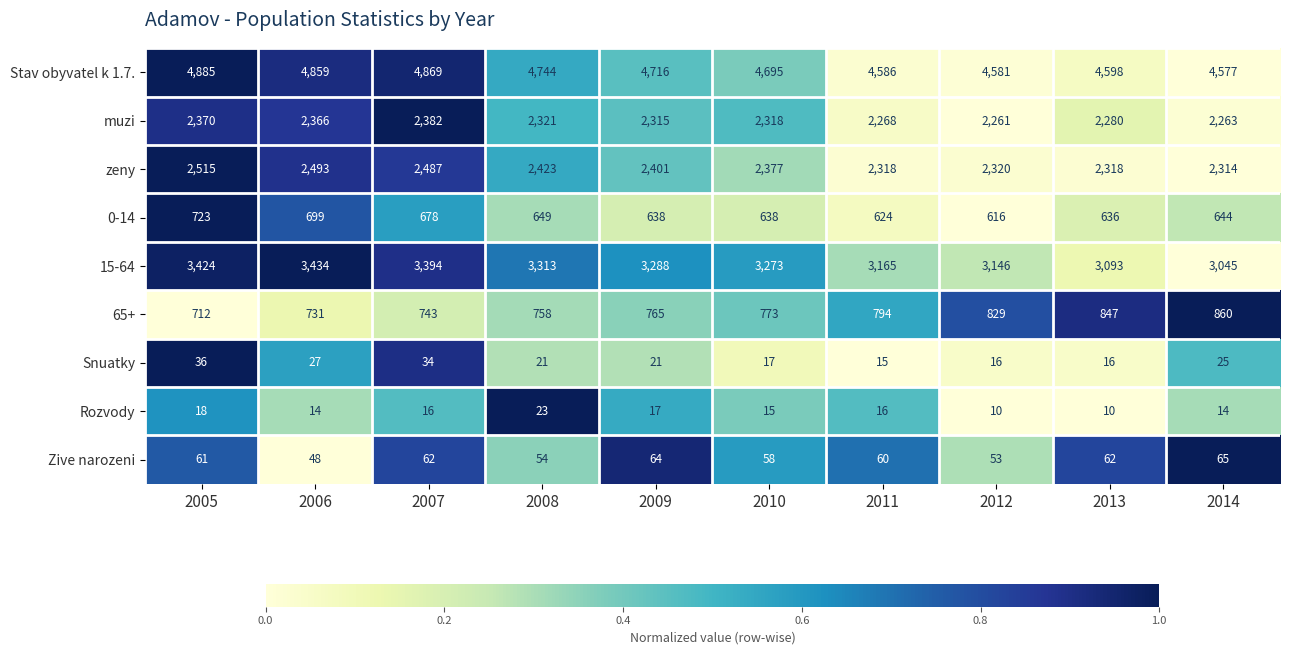

Rank the series by their maximum value, from highest to lowest.

Stav obyvatel k 1.7., 15-64, zeny, muzi, 65+, 0-14, Zive narozeni, Snuatky, Rozvody